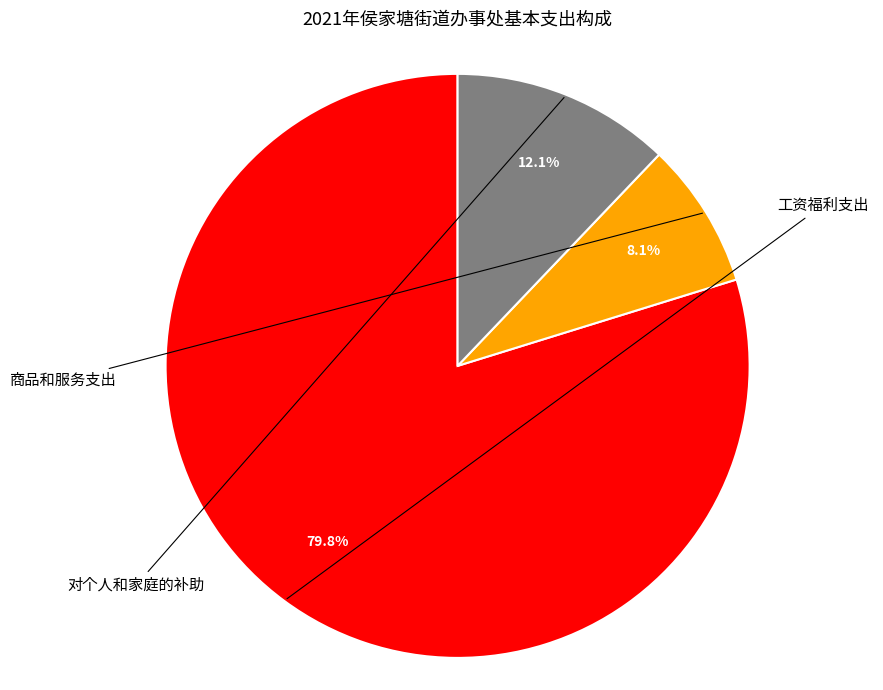

True or false: 对个人和家庭的补助 accounts for 12% of the total.

True